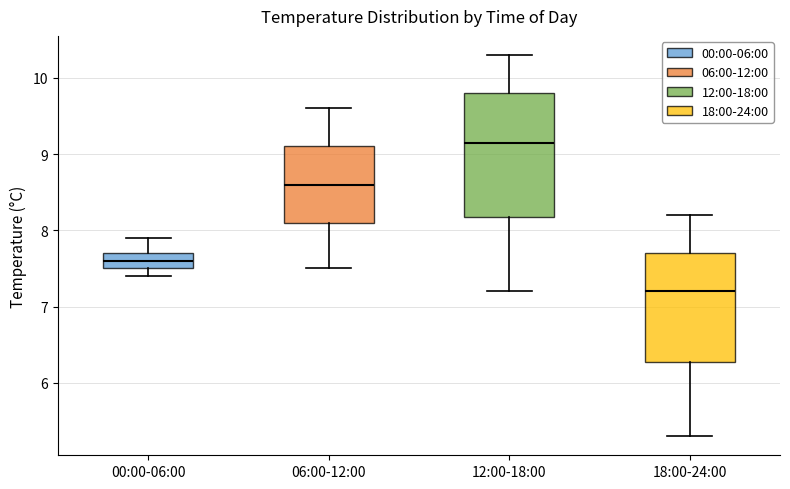

Comparing the boxes themselves (not the whiskers), which one is the tallest?

12:00-18:00